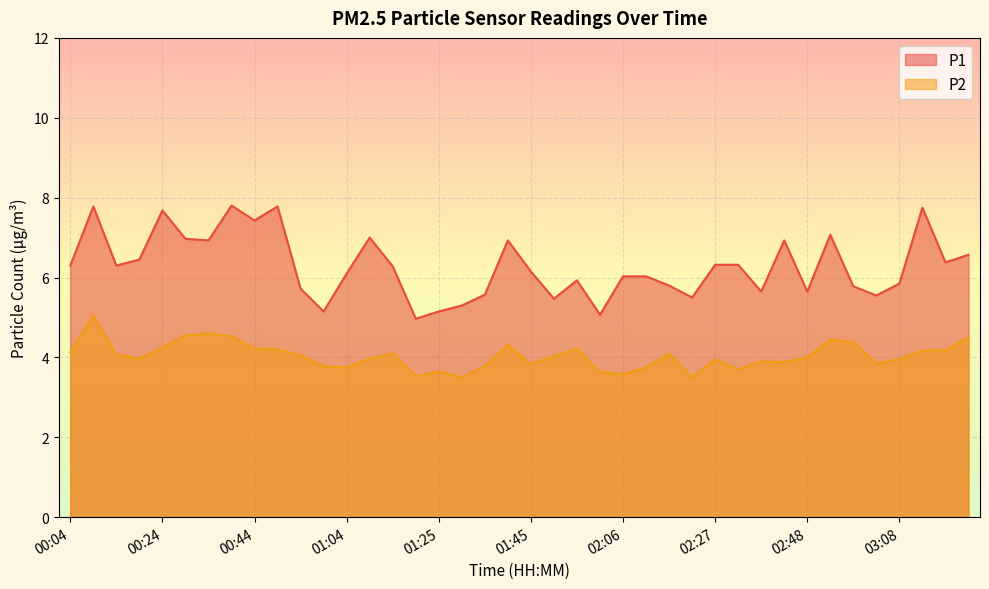

Is the value of P2 at 01:50 greater than the value of P1 at 02:01?

No